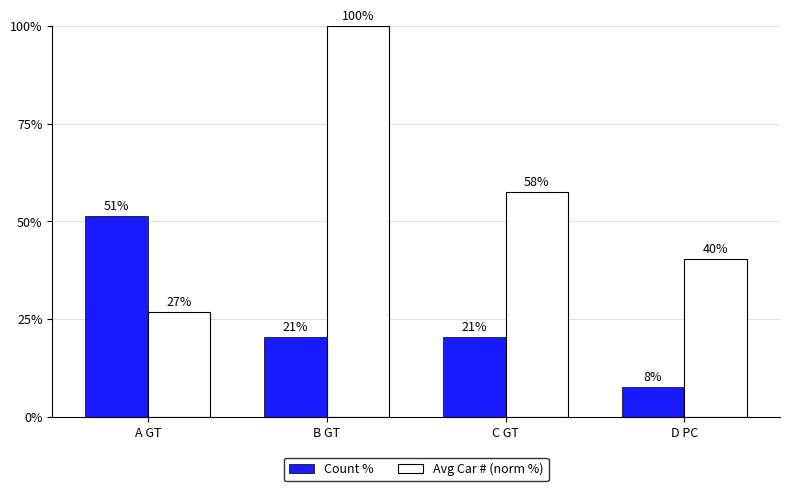

Does the chart contain stacked bars?

No